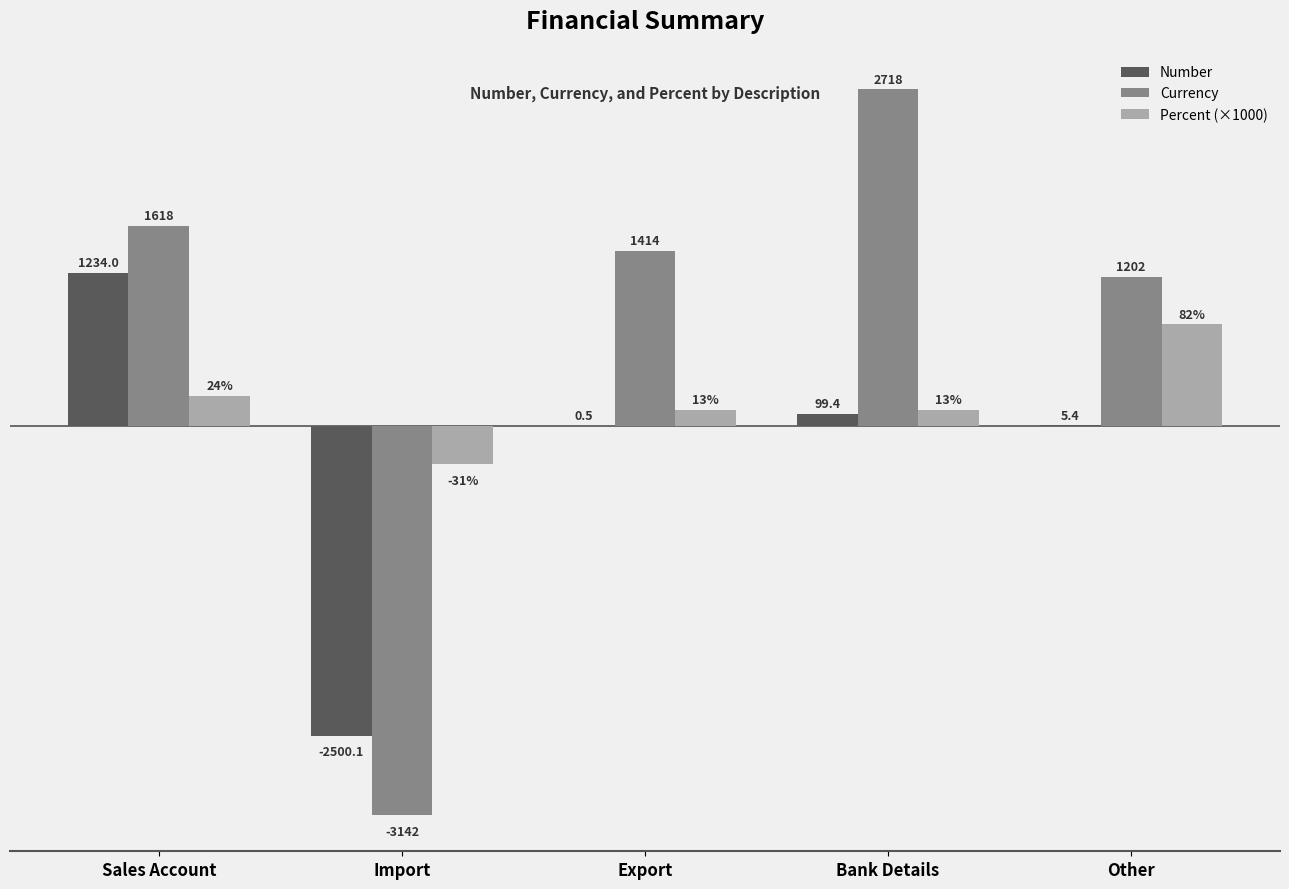

At which category is the sum across all series the highest?

Sales Account